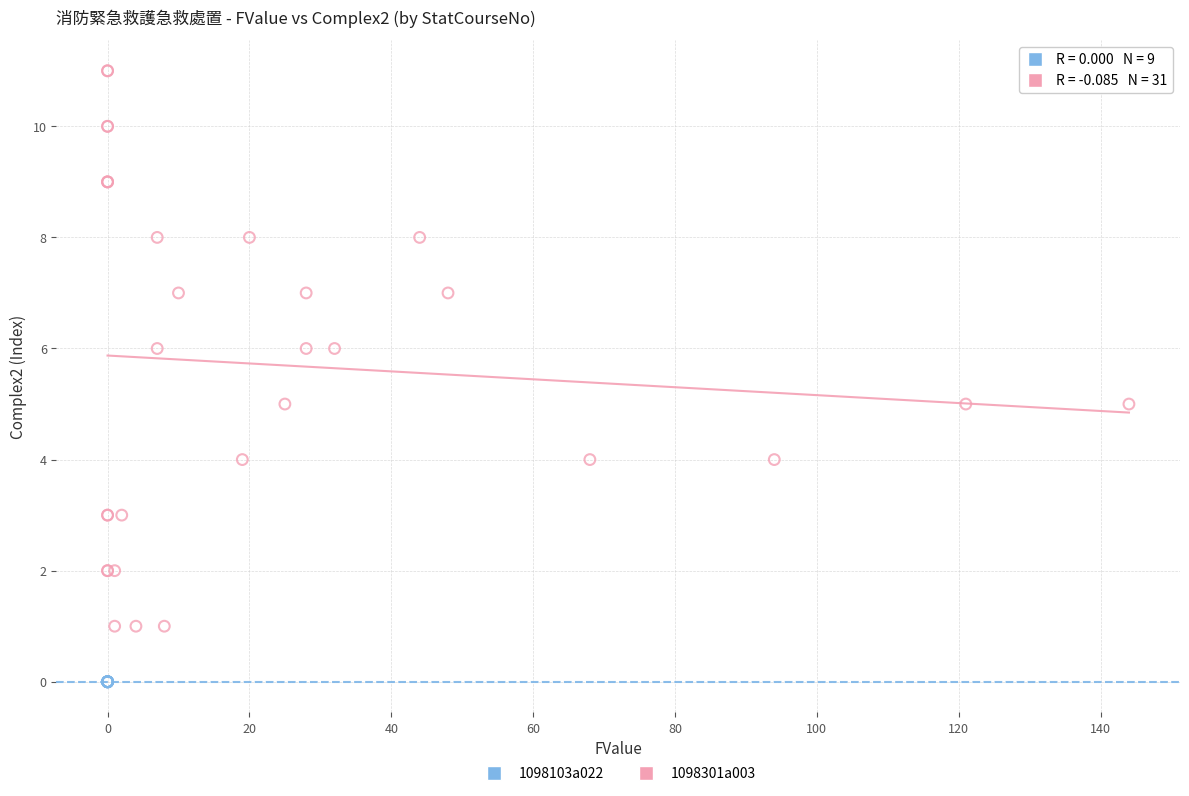

Which series reaches the maximum Y coordinate?

1098301a003